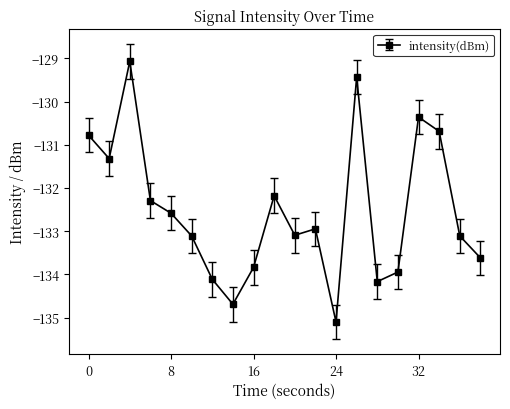

What is the difference between the maximum and minimum values?

6.0